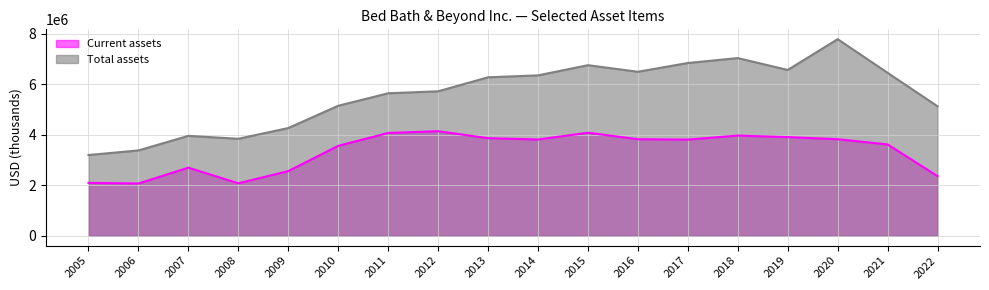

What is the difference between the second highest and second lowest values in the Current assets series?

2003892